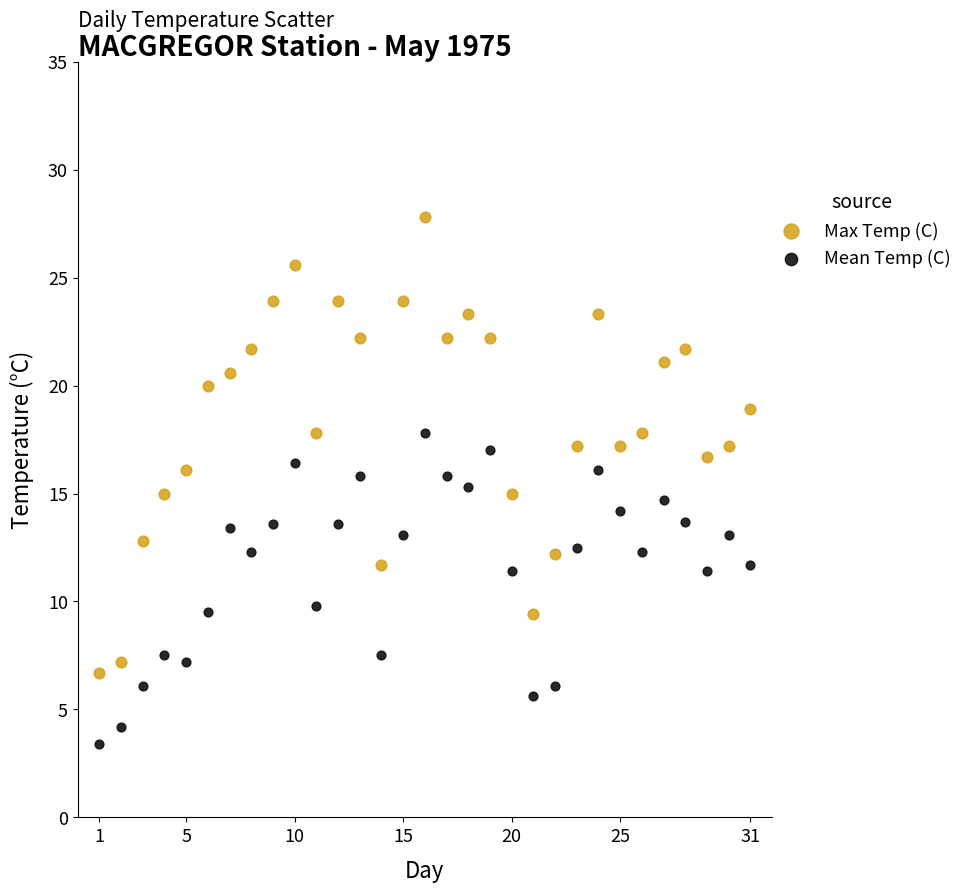

Across all data points, what is the range of Y values (max minus min)?

24.4